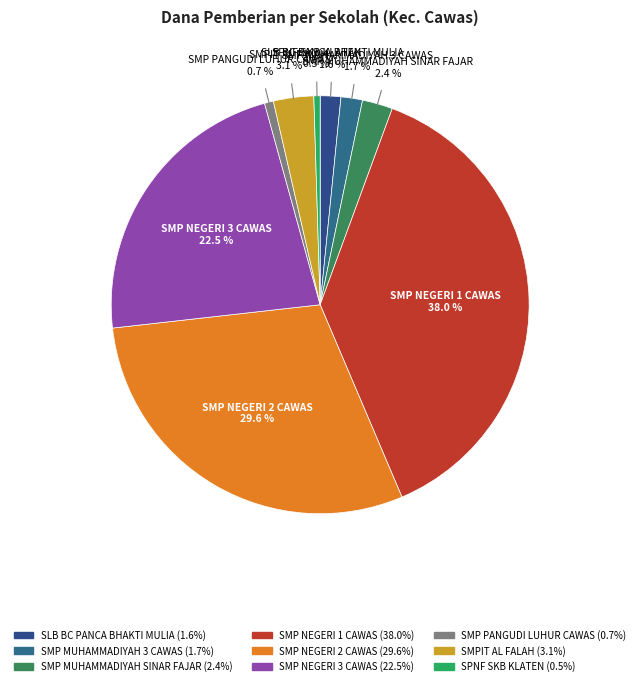

Count the number of slices in the pie.

9